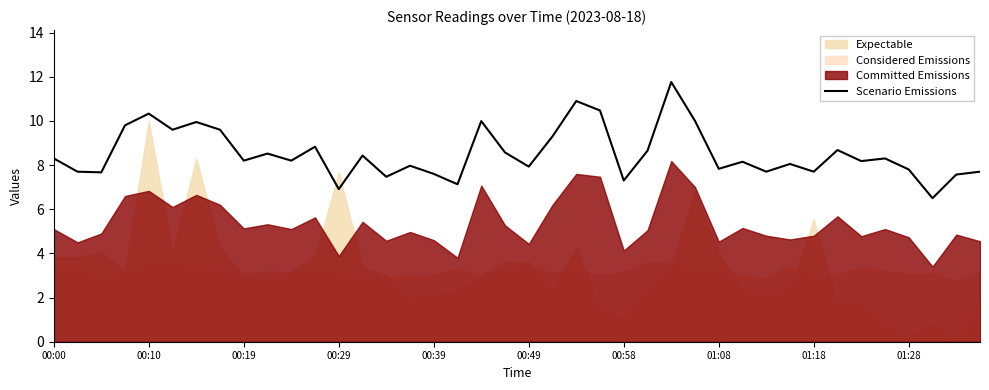

What is the highest value of the Scenario Emissions series?

11.8